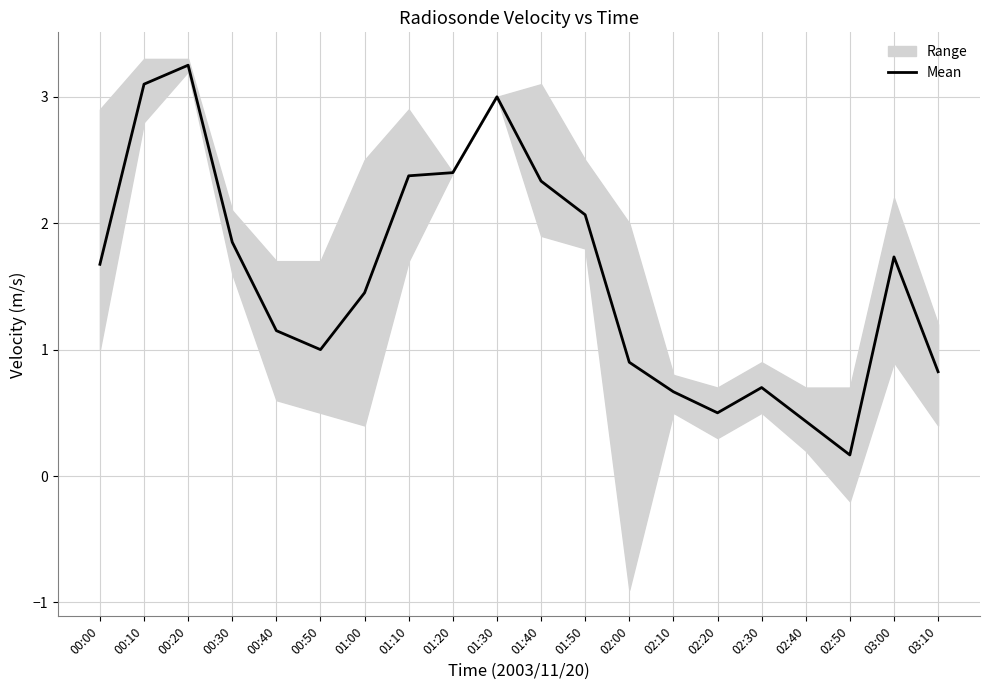

At which category does the chart reach its peak across all series?

00:20